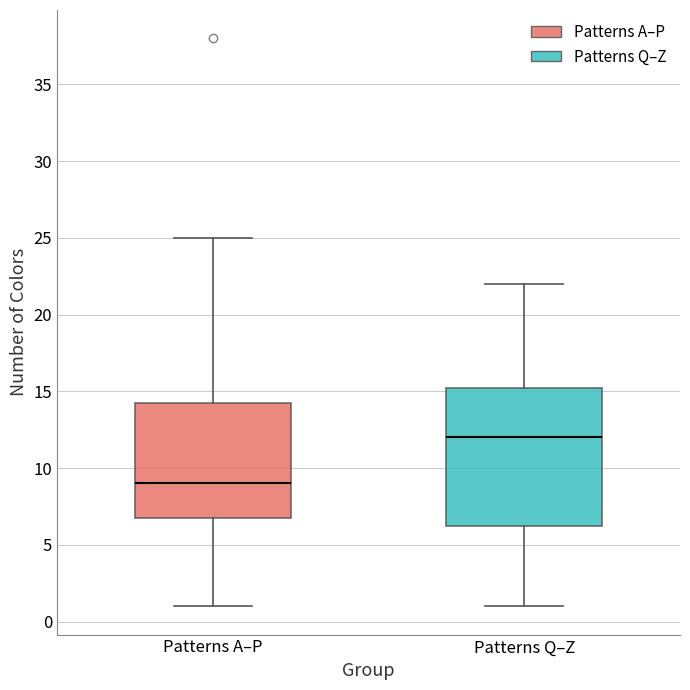

Where is the upper edge of the box for Patterns Q–Z on the y-axis? The values are not printed on the chart, so give them approximately, as read against the axis.

15.5